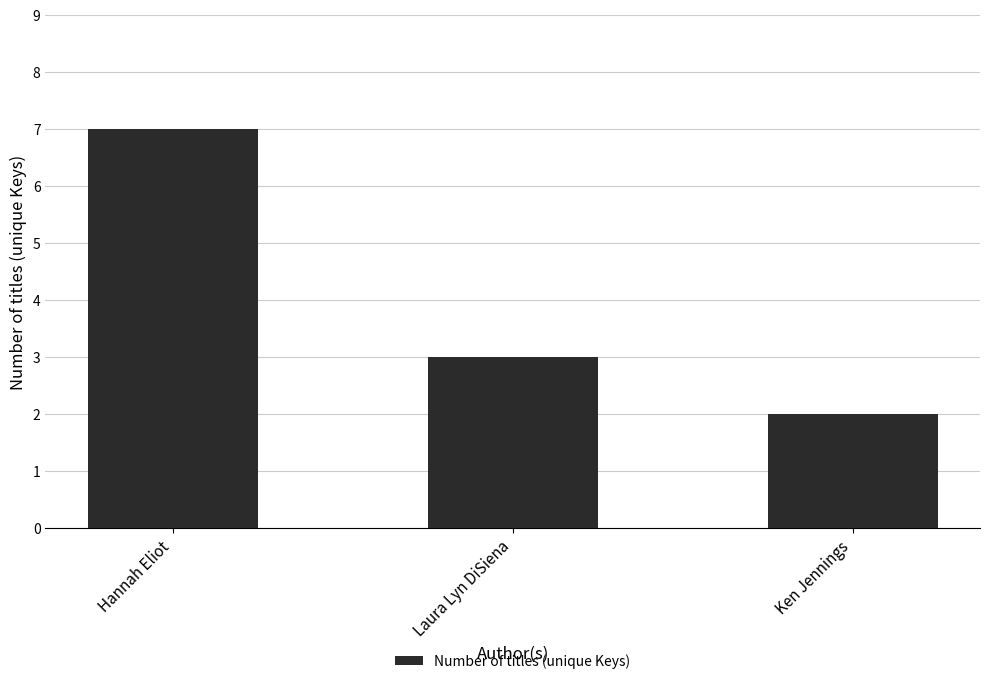

True or false: the data shows 7 at Hannah Eliot.

True